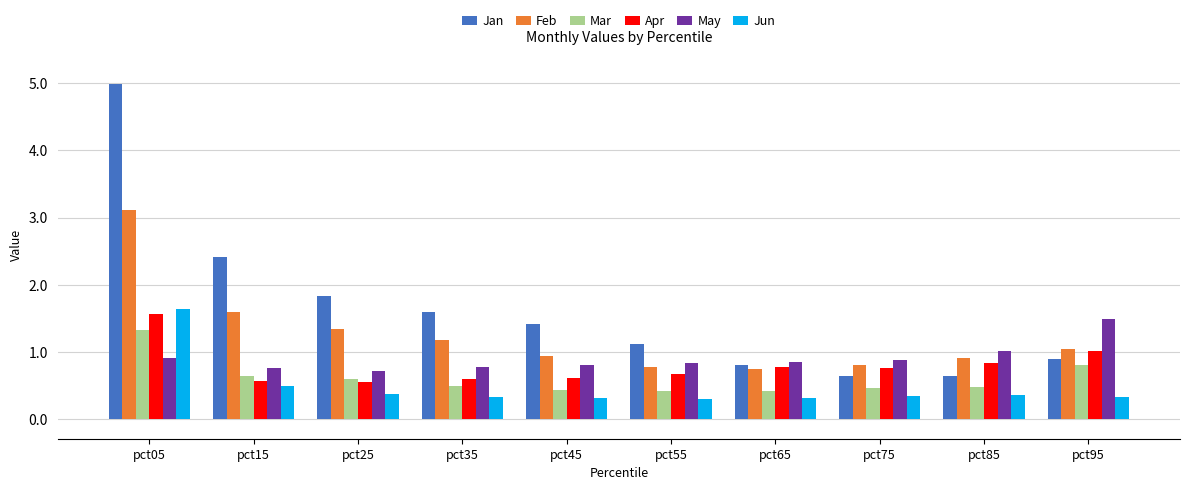

How many groups of bars are there?

10